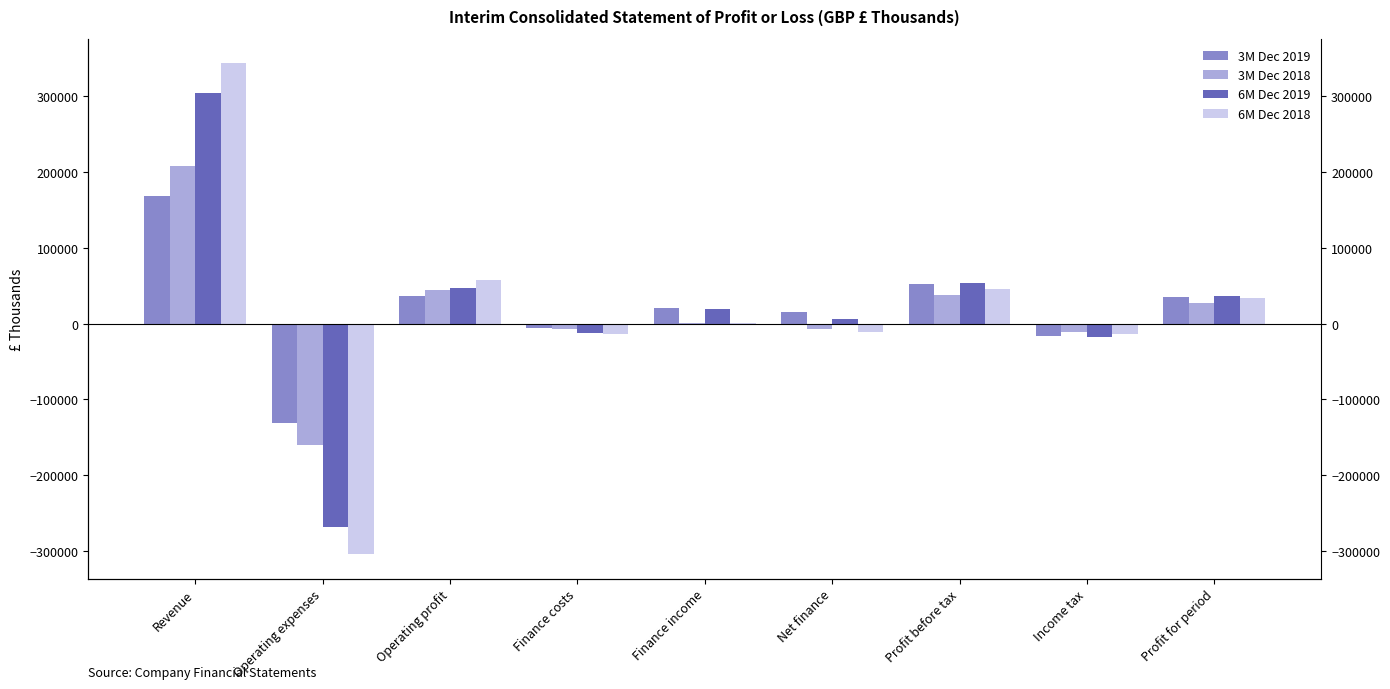

What is the total value across all series at Profit for period?

131328